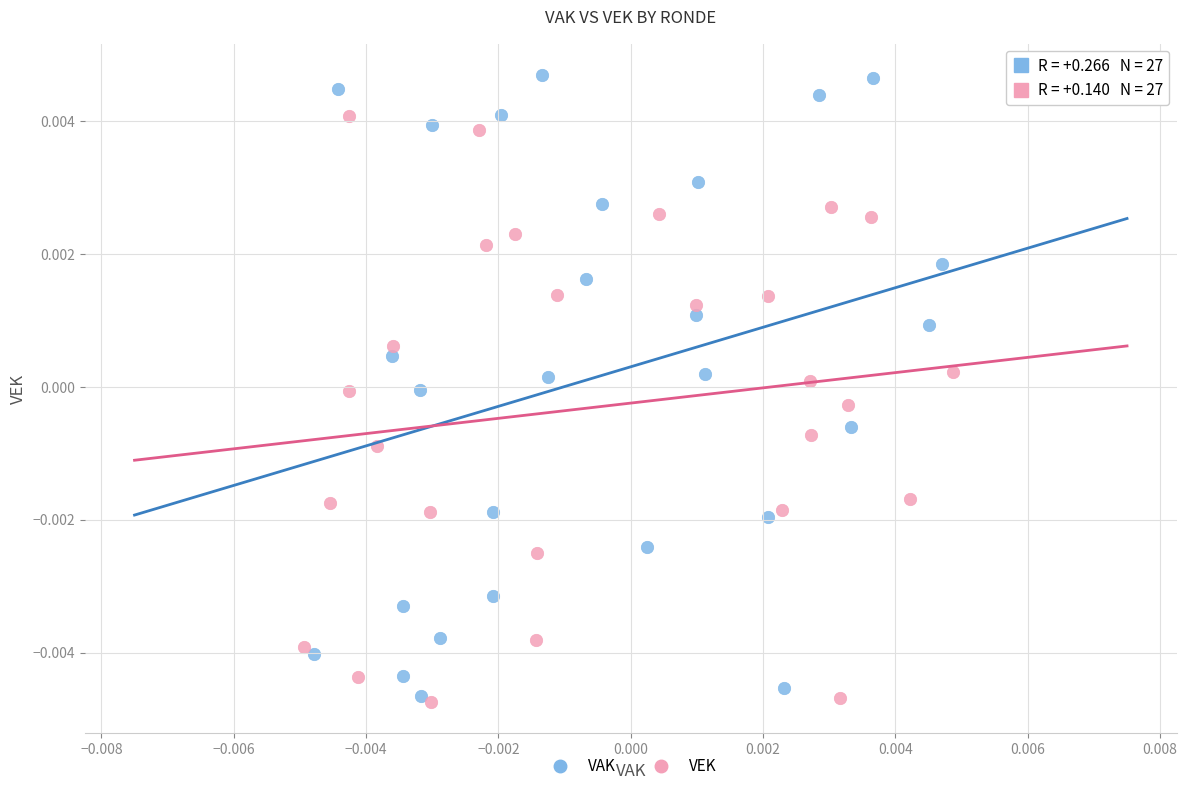

Which series contains the highest Y value?

VAK